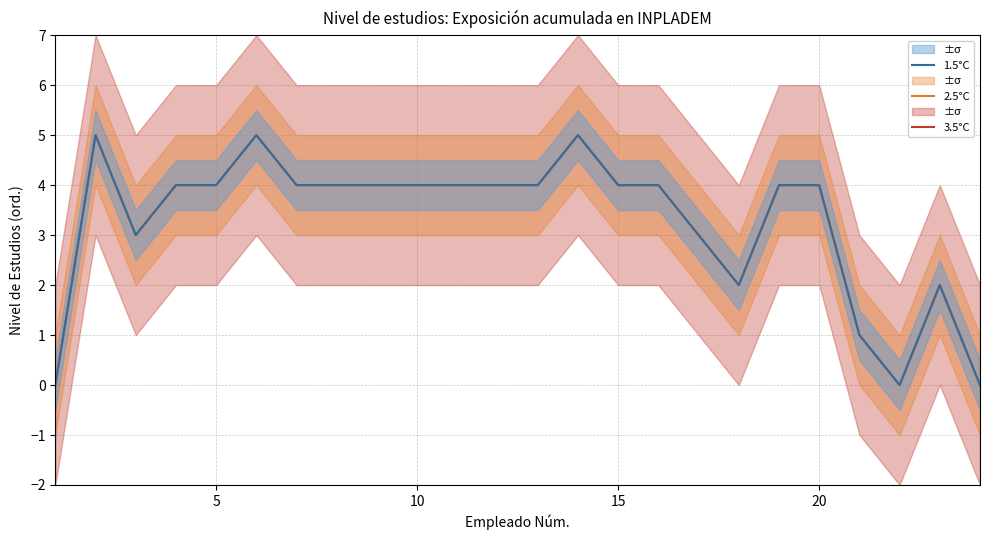

What is the sum of the 1.5°C values at 15 and 20?

8